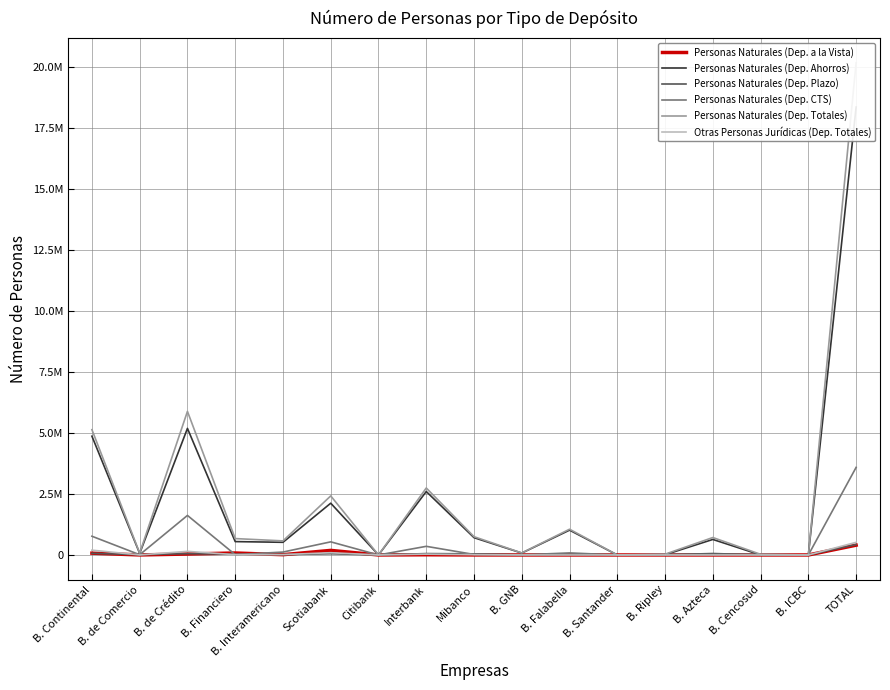

How many lines are shown in the chart?

6